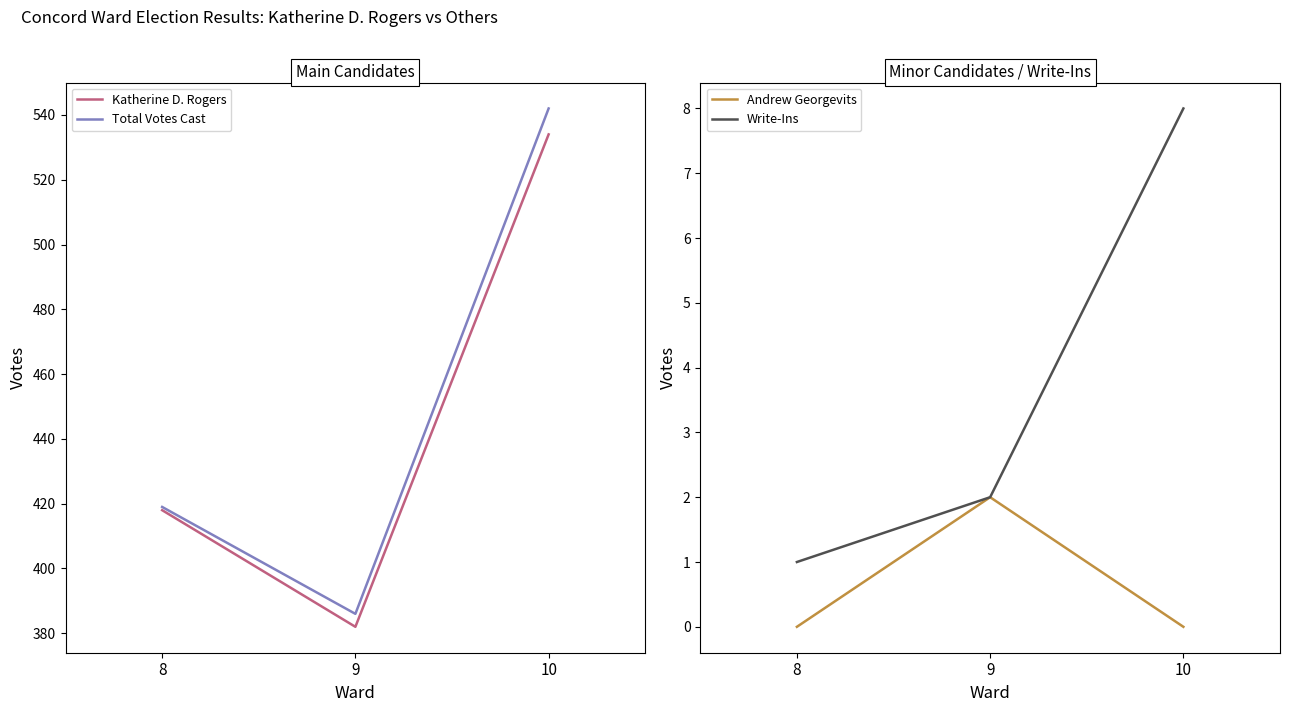

How many values in the Katherine D. Rogers series exceed 418?

1